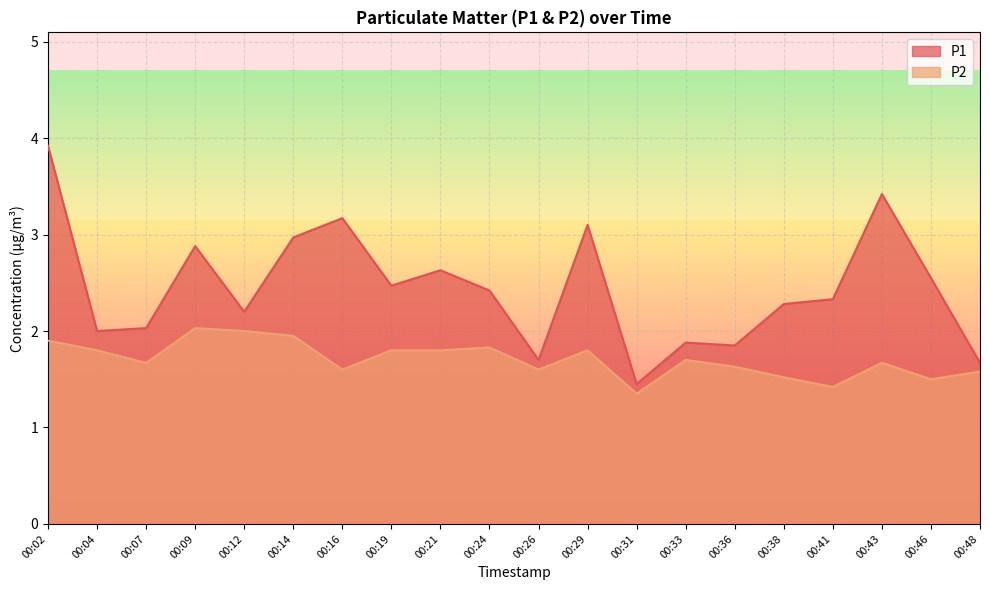

Reading left to right, what are all the values shown in this chart?

P1: 00:02=3.9	00:04=2.0	00:07=2.0	00:09=2.9	00:12=2.2	00:14=3.0	00:16=3.2	00:19=2.5	00:21=2.6	00:24=2.4	00:26=1.7	00:29=3.1	00:31=1.4	00:33=1.9	00:36=1.9	00:38=2.3	00:41=2.3	00:43=3.4	00:46=2.5	00:48=1.7
P2: 00:02=1.9	00:04=1.8	00:07=1.7	00:09=2.0	00:12=2.0	00:14=1.9	00:16=1.6	00:19=1.8	00:21=1.8	00:24=1.8	00:26=1.6	00:29=1.8	00:31=1.4	00:33=1.7	00:36=1.6	00:38=1.5	00:41=1.4	00:43=1.7	00:46=1.5	00:48=1.6